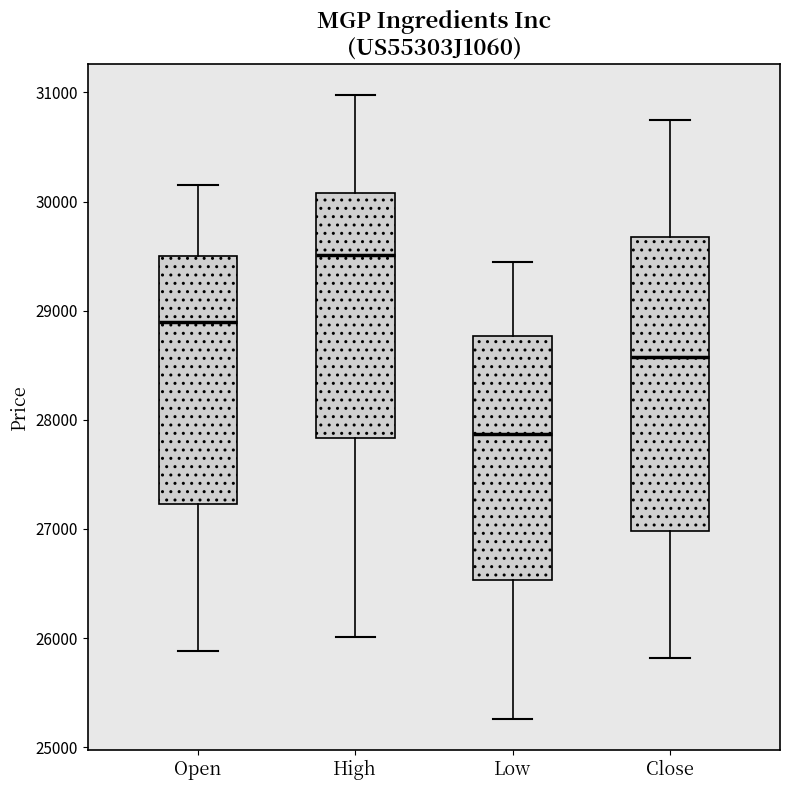

Which box's median line is the highest?

High